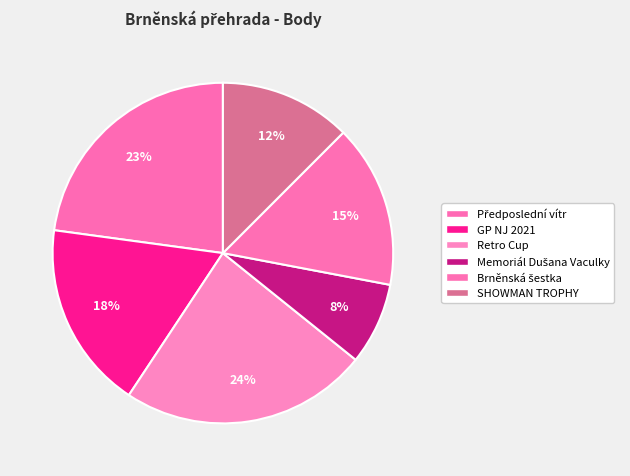

What percentage do Předposlední vítr and Brněnská šestka together represent?

38.3%